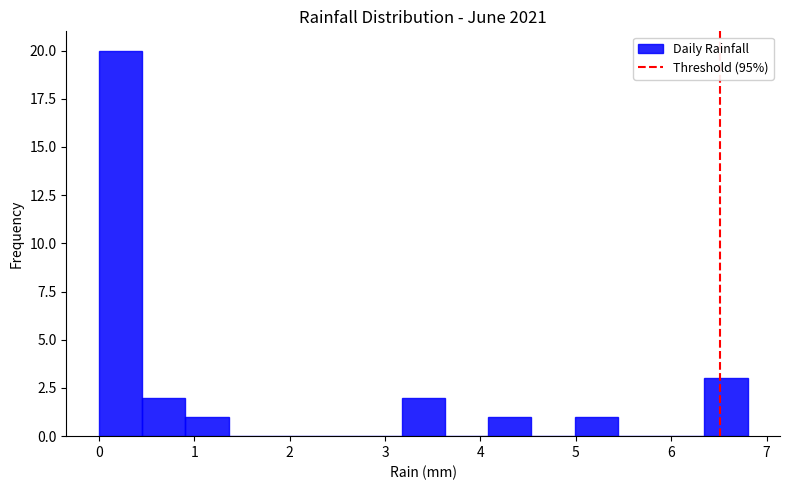

Reading left to right, transcribe this chart: for each bar, give the range it covers on the x-axis and its height. Neither the bar edges nor the heights are printed on the chart, so give them approximately, as read against the axes.

0.0 to 0.5: 20
0.5 to 0.9: 2
0.9 to 1.4: 1
1.4 to 1.8: 0
1.8 to 2.3: 0
2.3 to 2.7: 0
2.7 to 3.2: 0
3.2 to 3.6: 2
3.6 to 4.1: 0
4.1 to 4.5: 1
4.5 to 5.0: 0
5.0 to 5.4: 1
5.4 to 5.9: 0
5.9 to 6.3: 0
6.3 to 6.8: 3